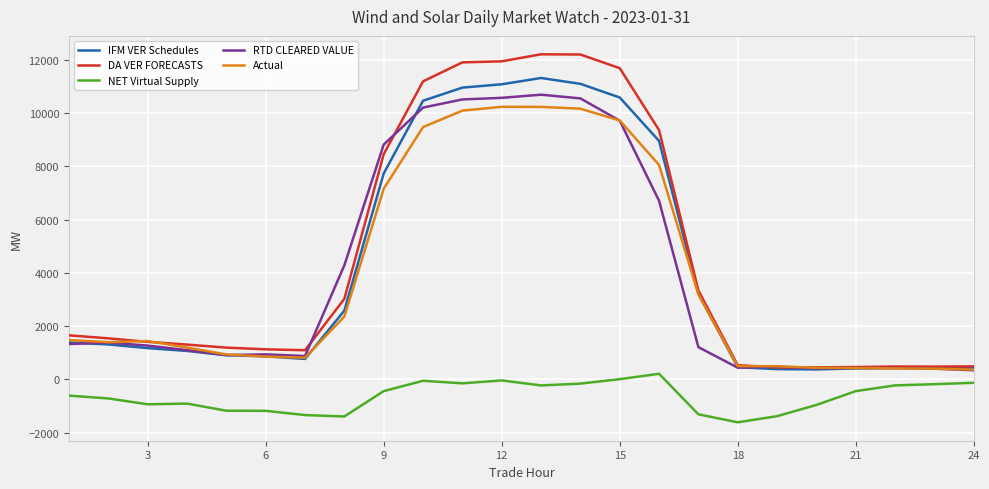

What is the sum of all NET Virtual Supply values?

-15318.4